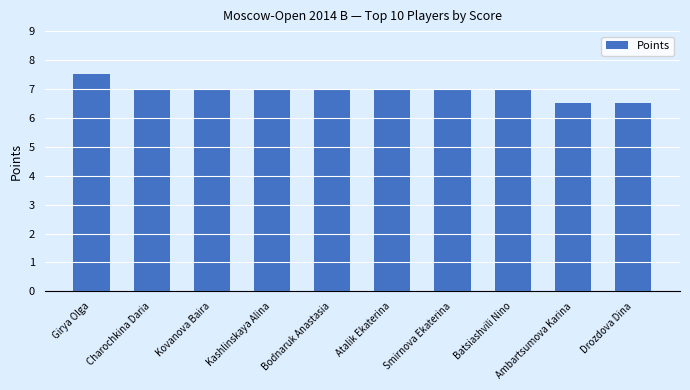

How many series are shown in this chart?

1